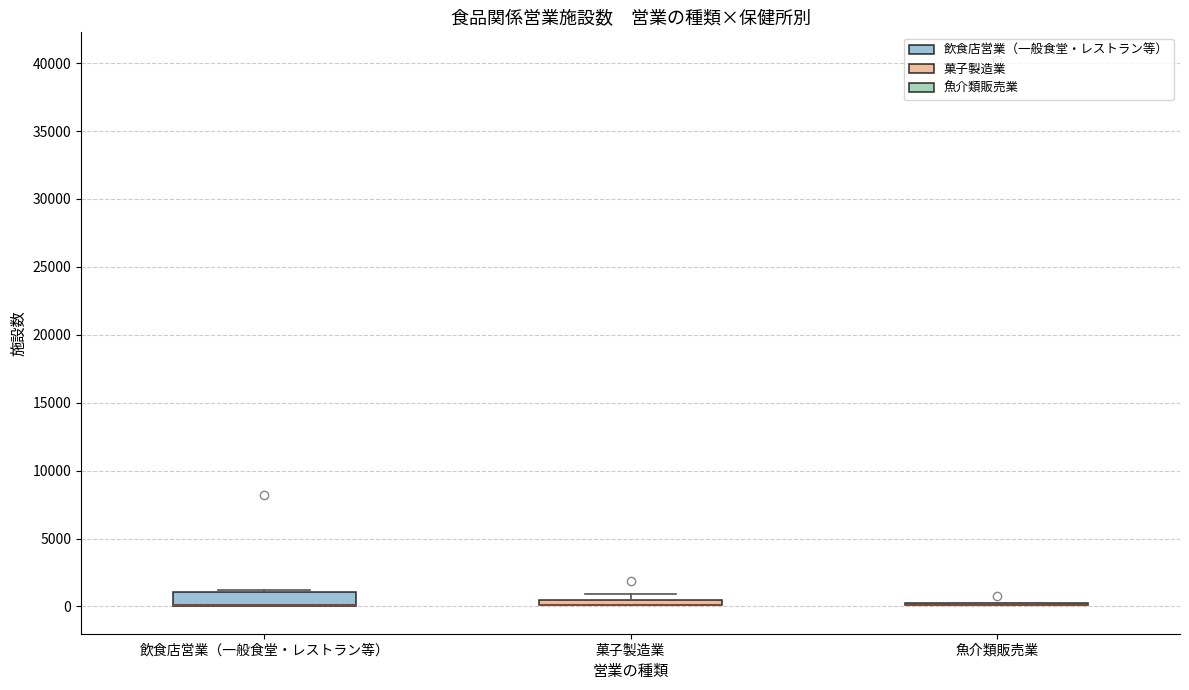

Comparing the boxes themselves (not the whiskers), which one is the tallest?

飲食店営業（一般食堂・レストラン等）